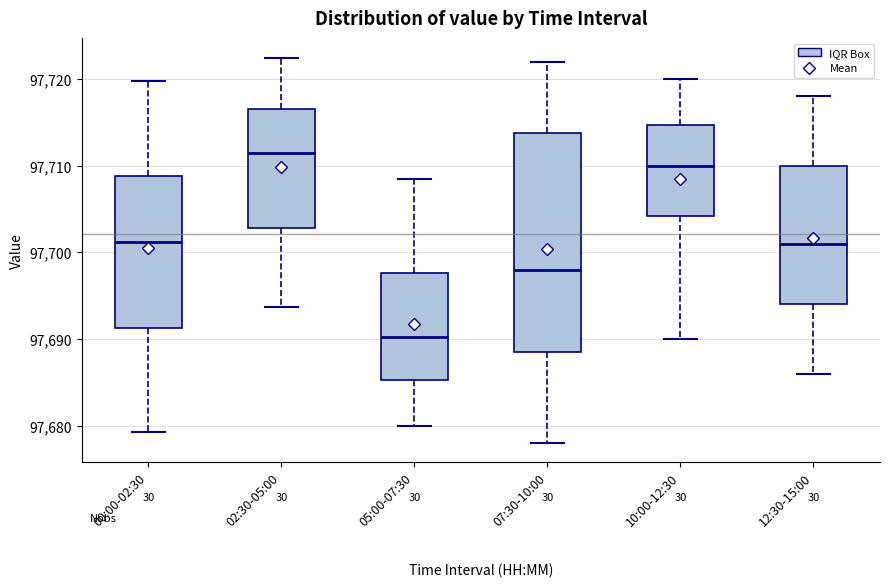

Comparing the boxes themselves (not the whiskers), which one is the tallest?

07:30-10:00